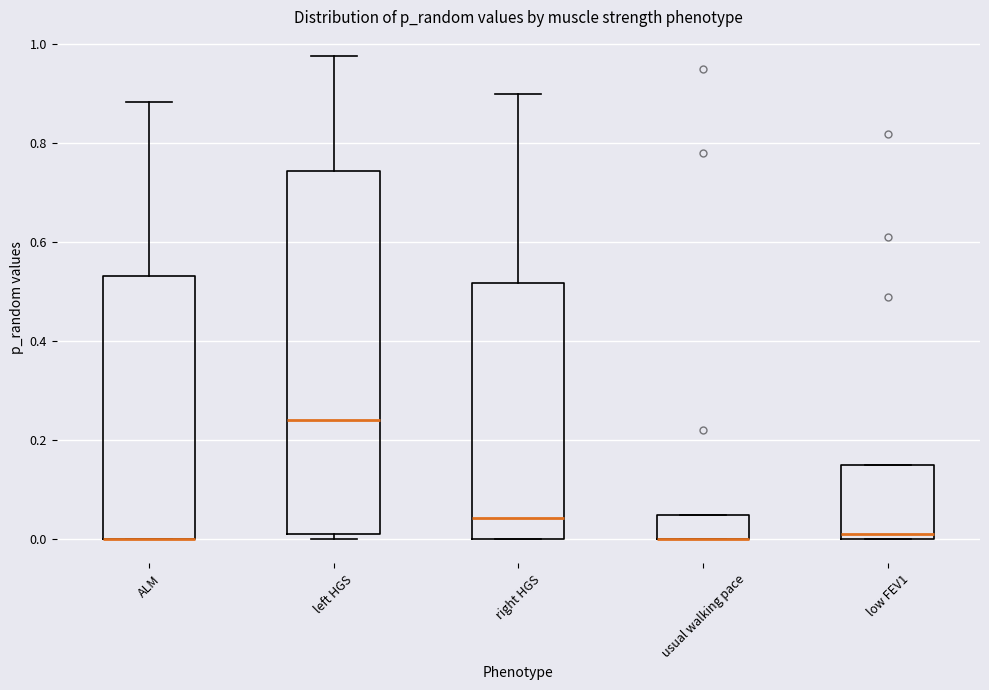

Where does the upper whisker of the box for left HGS end on the y-axis? The values are not printed on the chart, so give them approximately, as read against the axis.

0.98